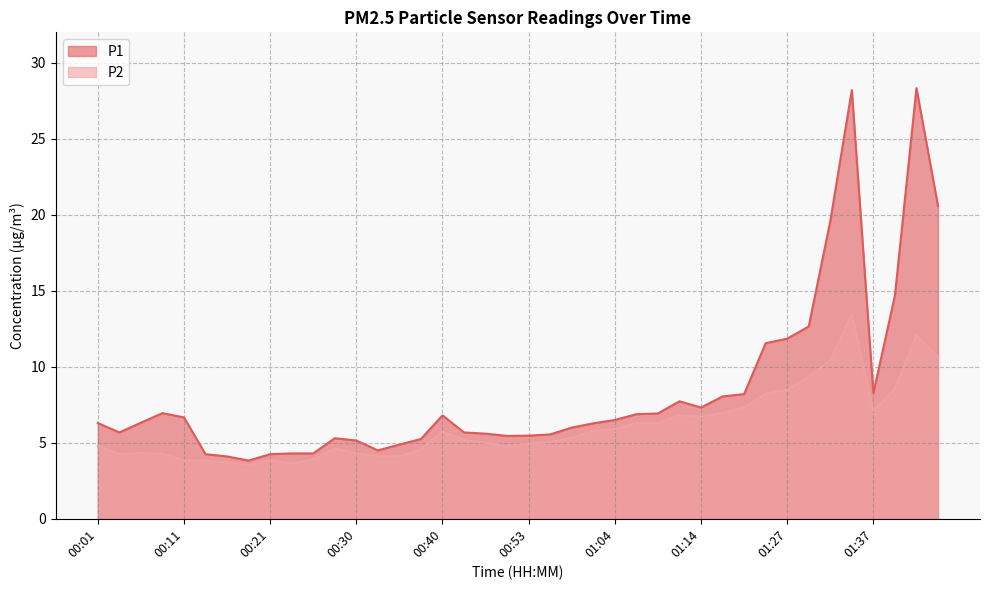

At which label does P2 first exceed 5?

00:40